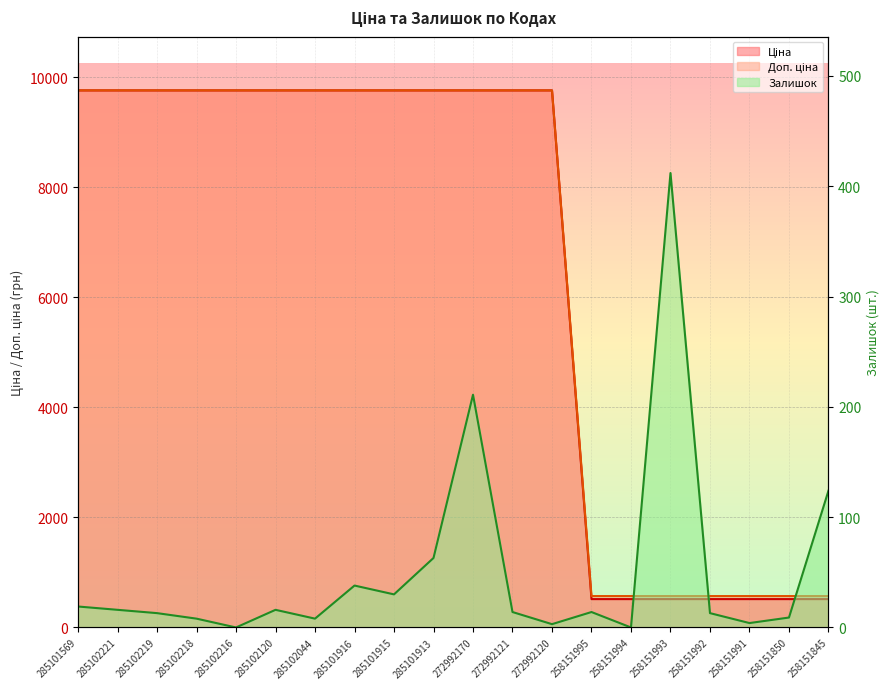

What are all the series names shown in the legend?

Ціна (line), Доп. ціна (line), Залишок (line)